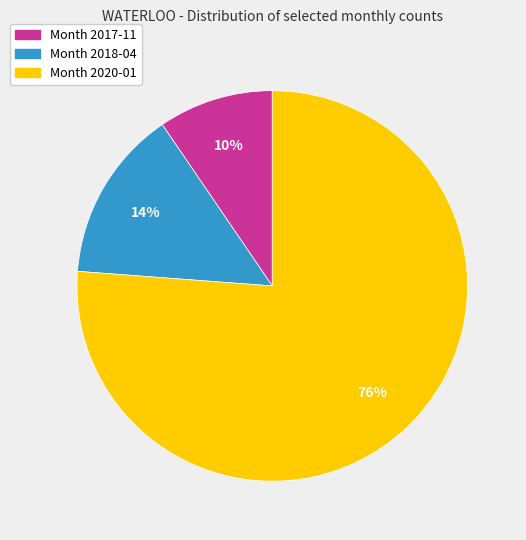

Does any single category account for the majority?

Yes